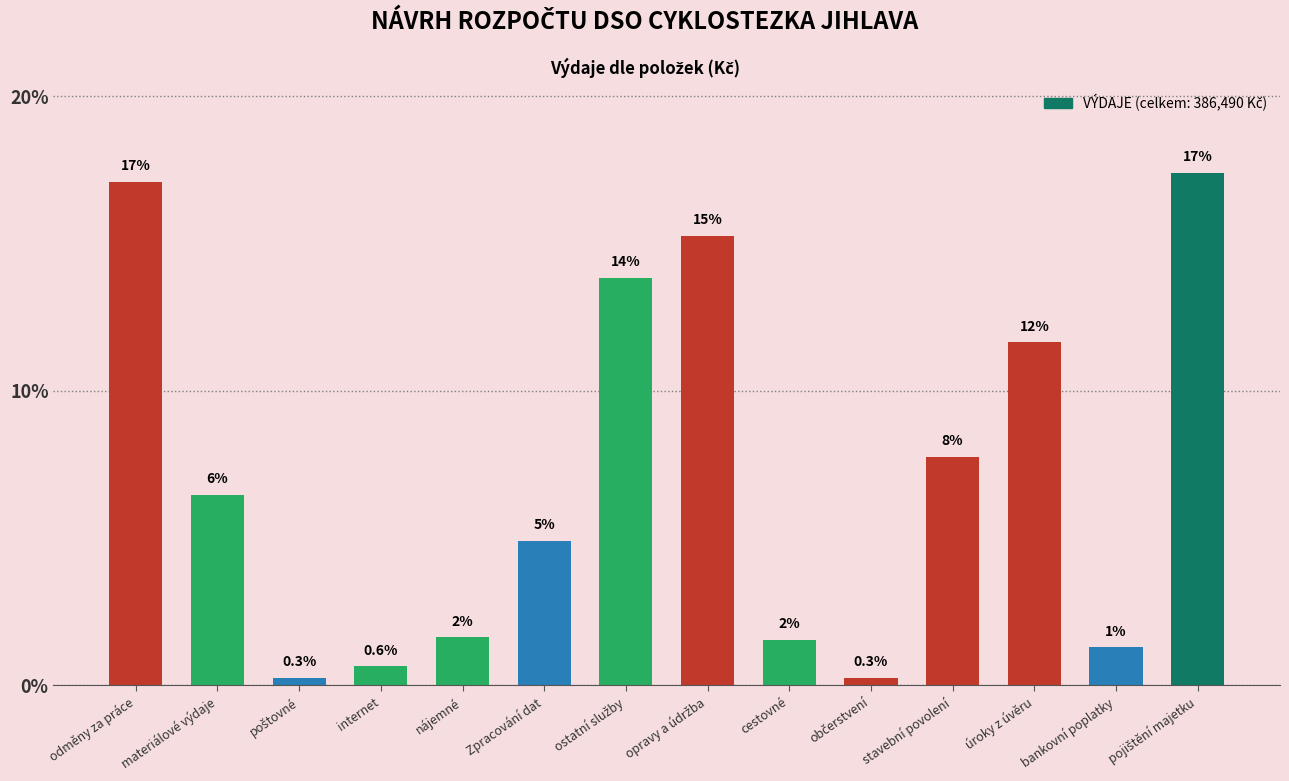

Where does the data first go above 25000?

odměny za práce